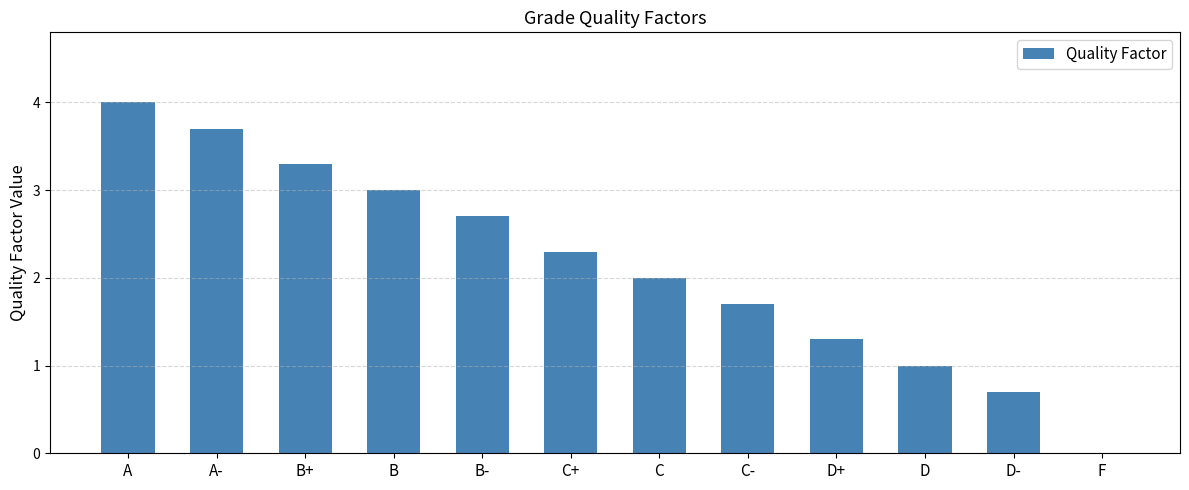

Reading left to right, what are all the values shown in this chart?

4.0	3.7	3.3	3.0	2.7	2.3	2.0	1.7	1.3	1.0	0.7	0.0